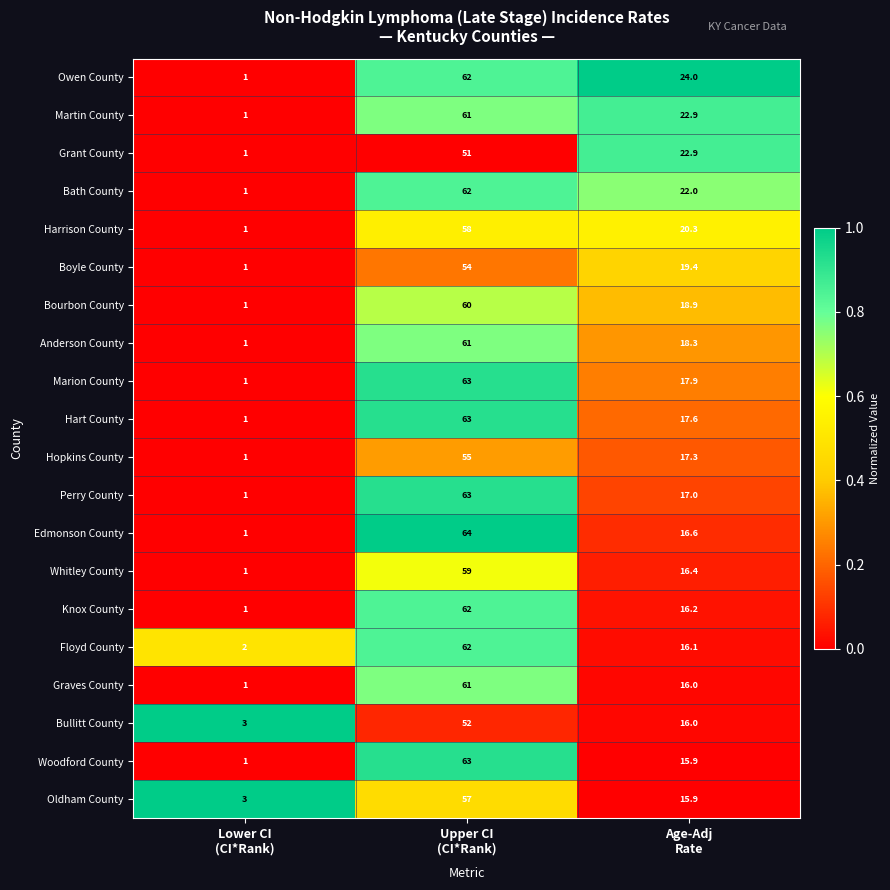

Count the Martin County values in the range 1 to 61.

3